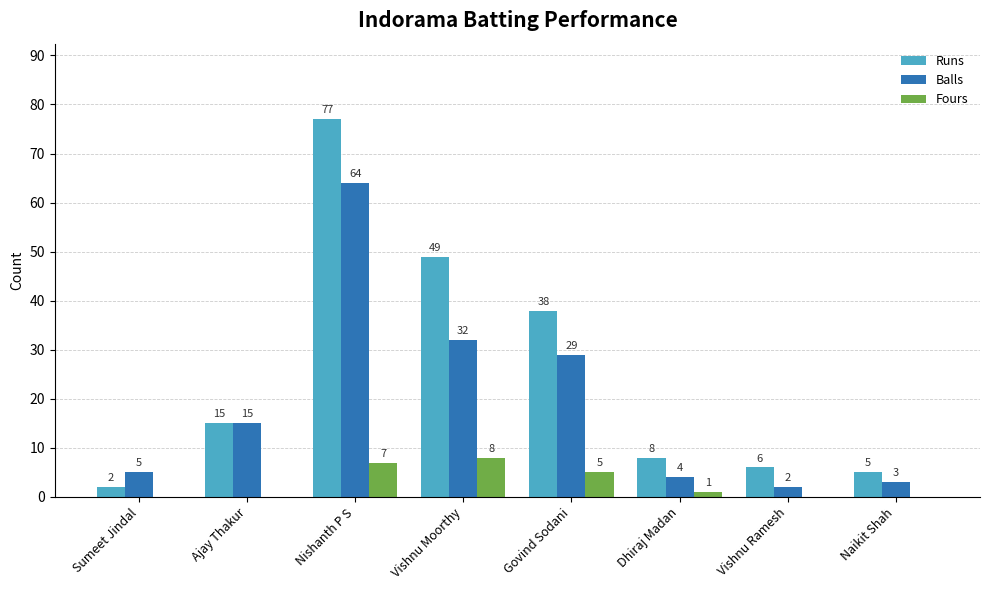

The Runs series shows 123 at Nishanth P S. True or false?

False